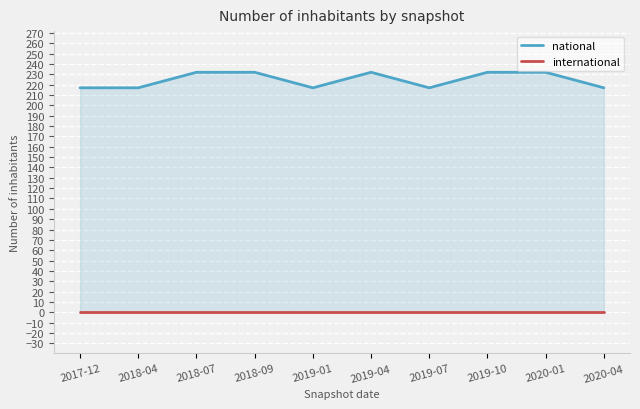

True or false: national and international intersect in this chart.

False